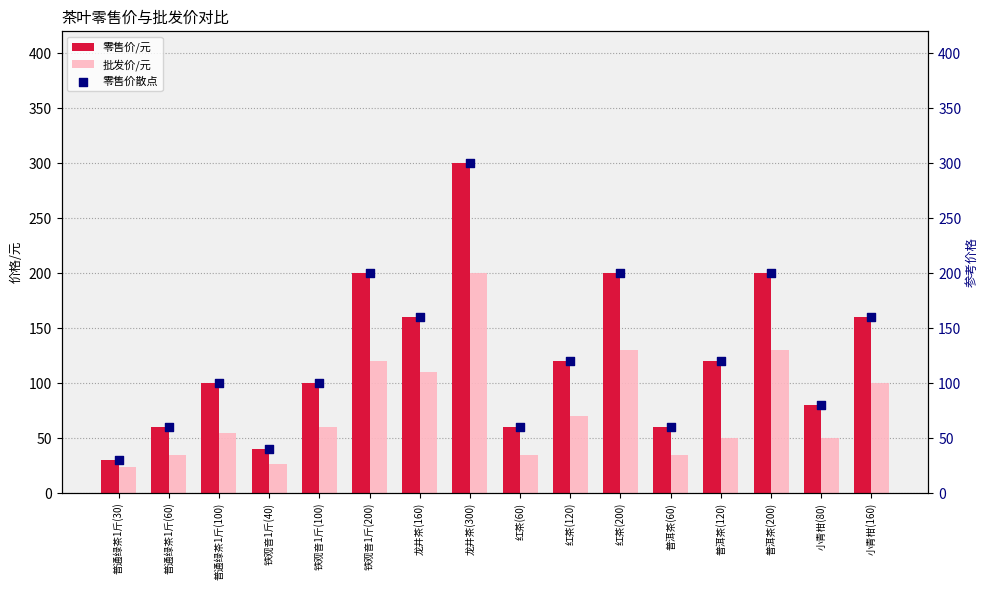

Which series has the largest total across all categories?

零售价/元